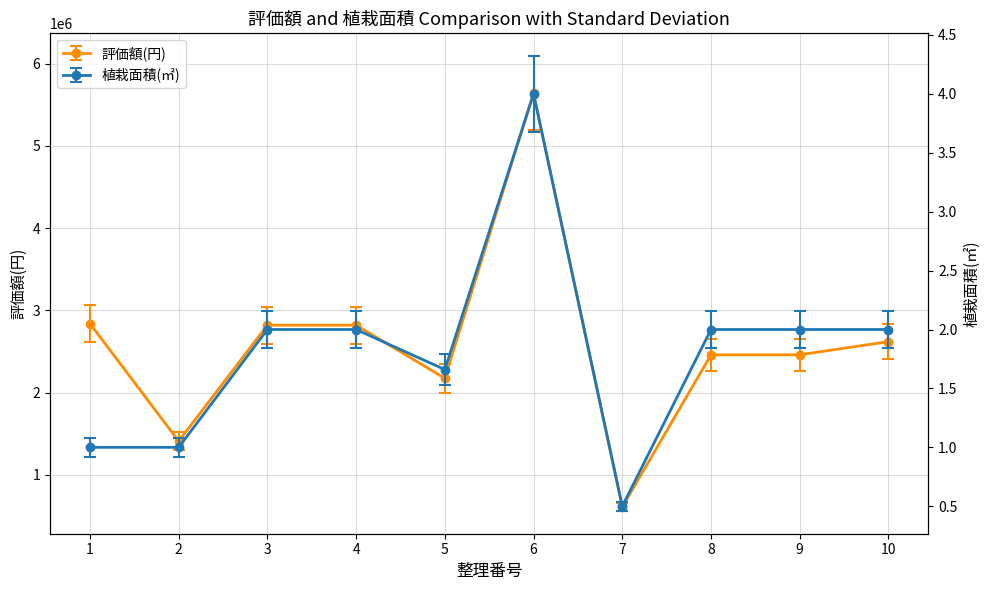

Which series has the widest spread of values?

評価額(円)